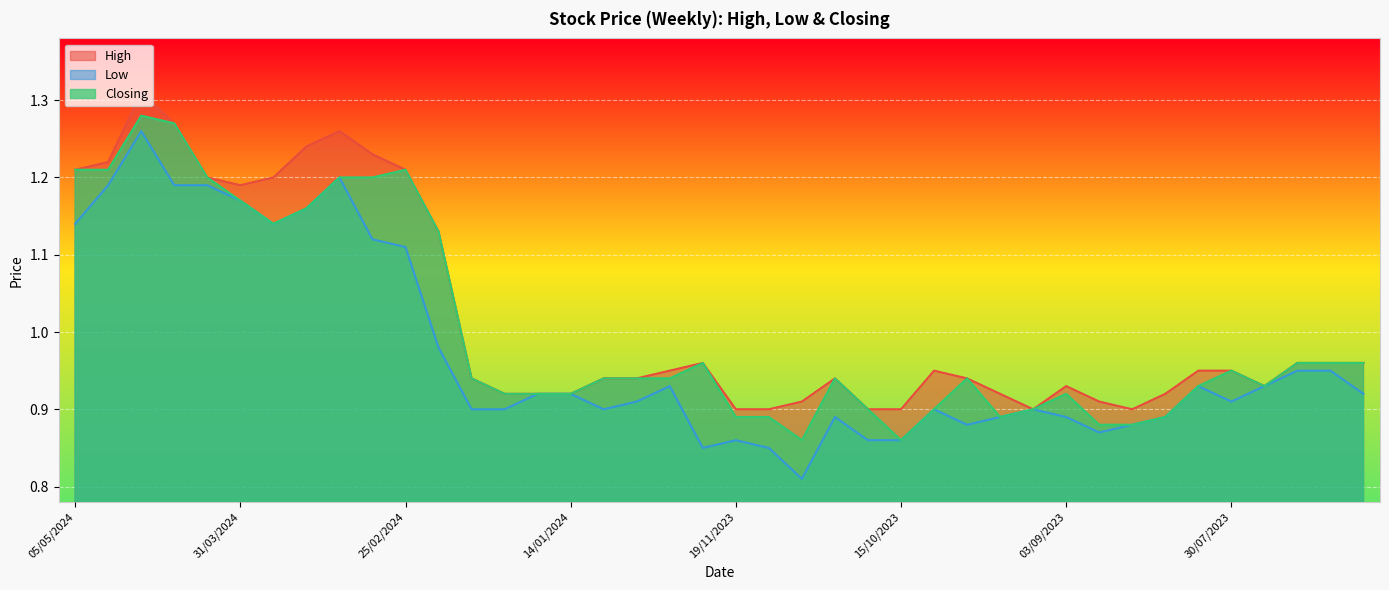

True or false: High and Low intersect in this chart.

False